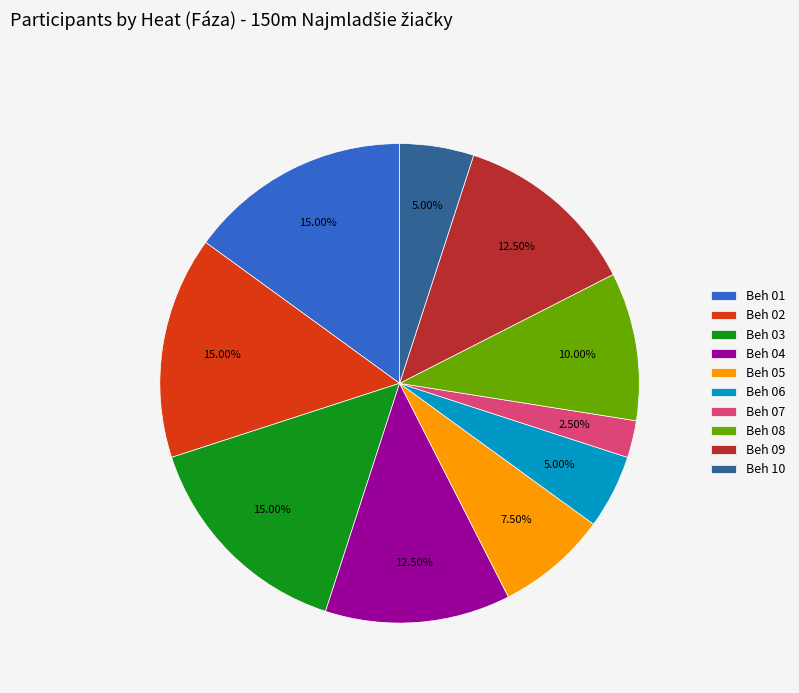

Combined, what portion of the pie is Beh 04 and Beh 09?

25.0%